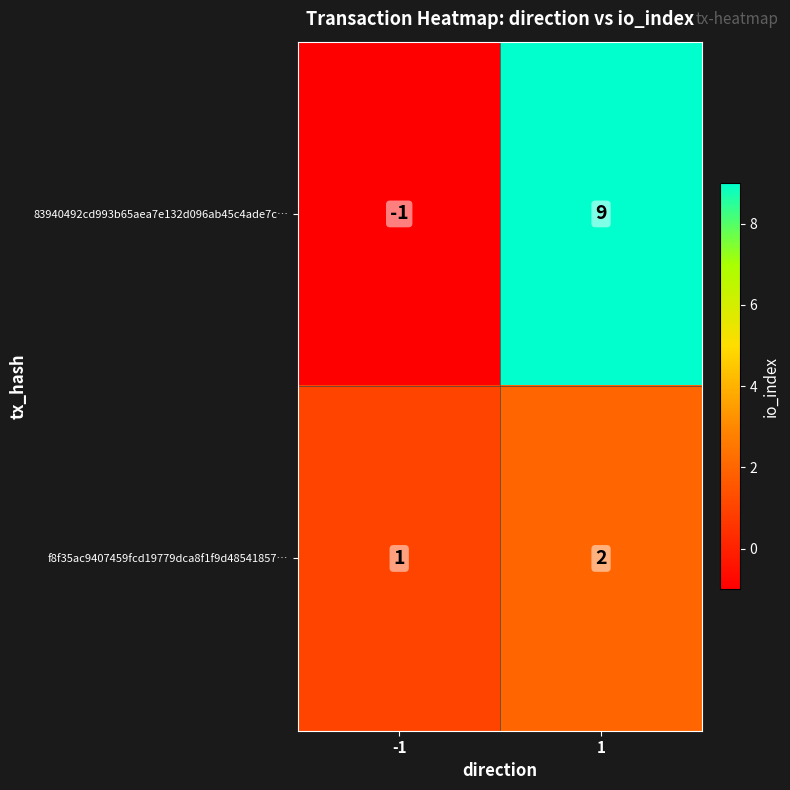

Which series changed the most between -1 and 1?

83940492cd993b65aea7e132d096ab45c4ade7c…